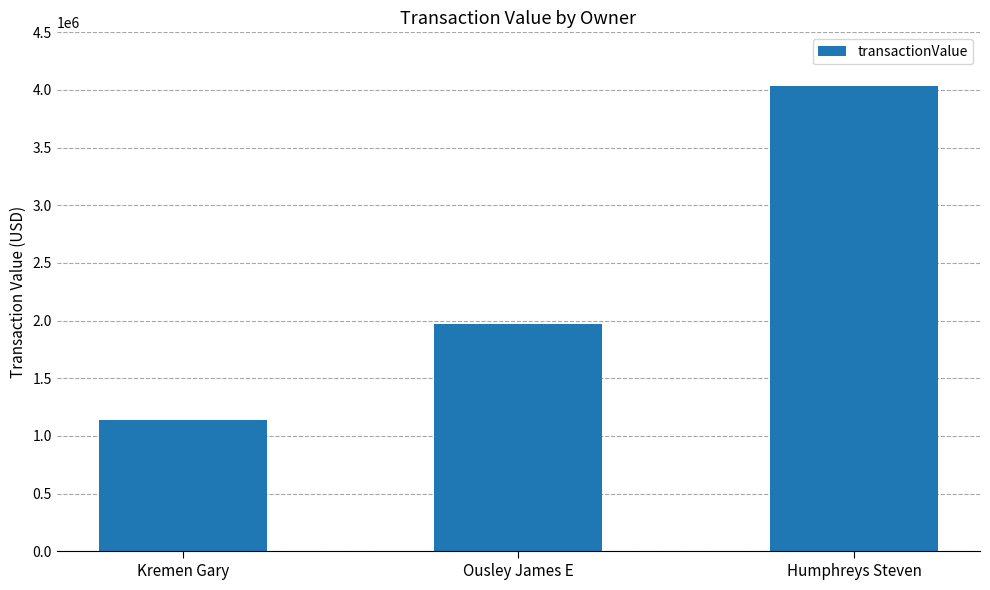

What is the difference between the values at Ousley James E and Humphreys Steven?

2068576